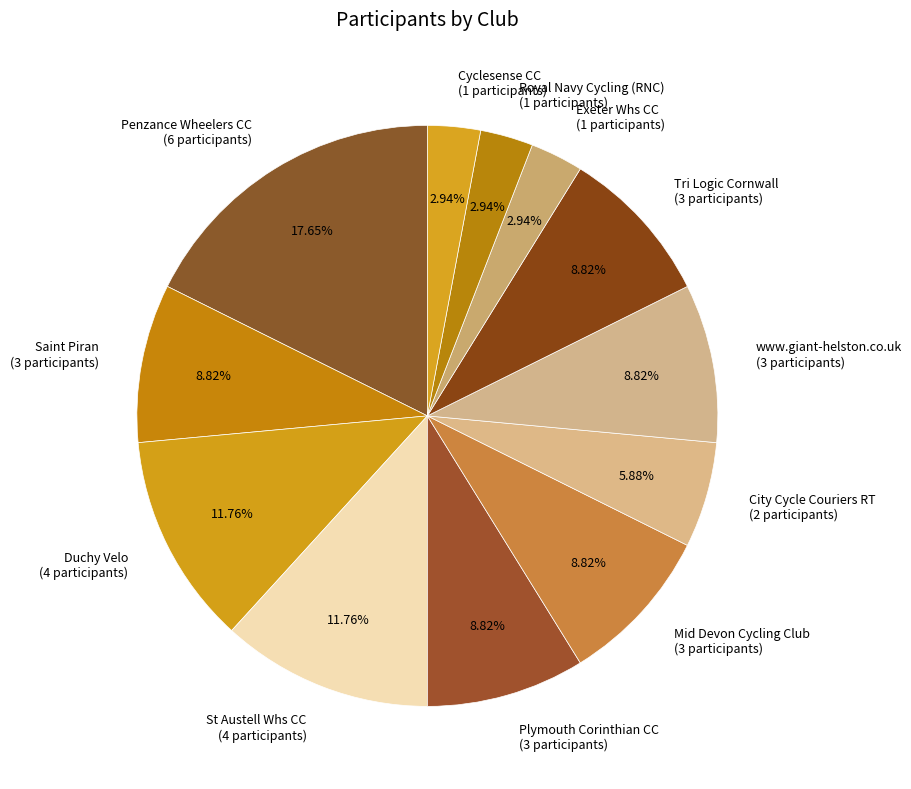

Is Exeter Whs CC the majority of the pie?

No